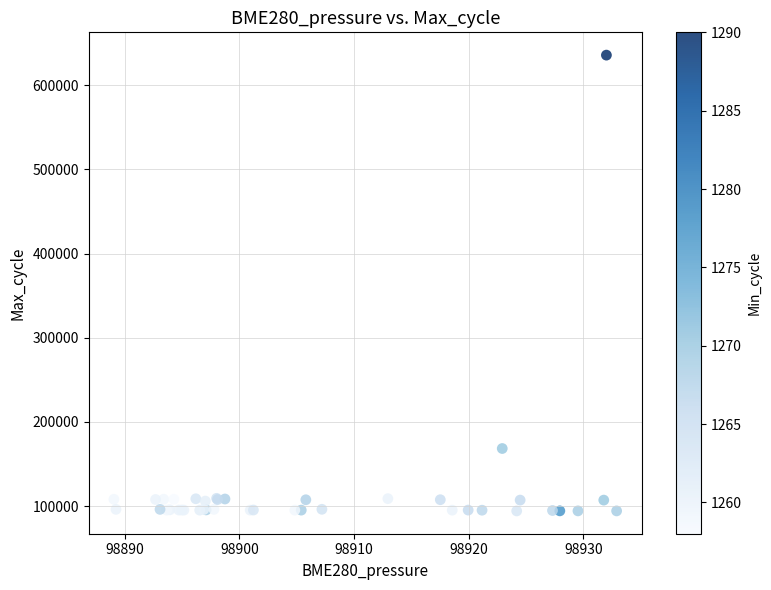

What Y value in the scatter plot is closest to 365047?

168480